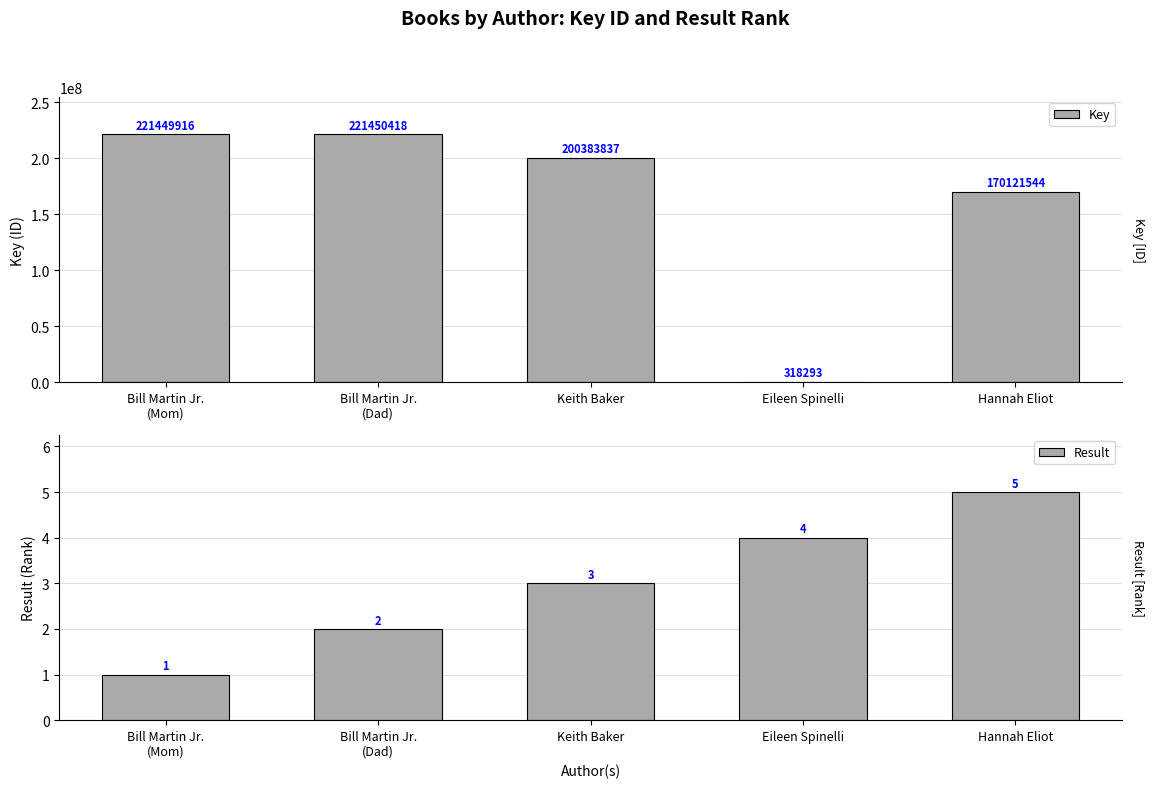

What position from the right is Hannah Eliot?

1